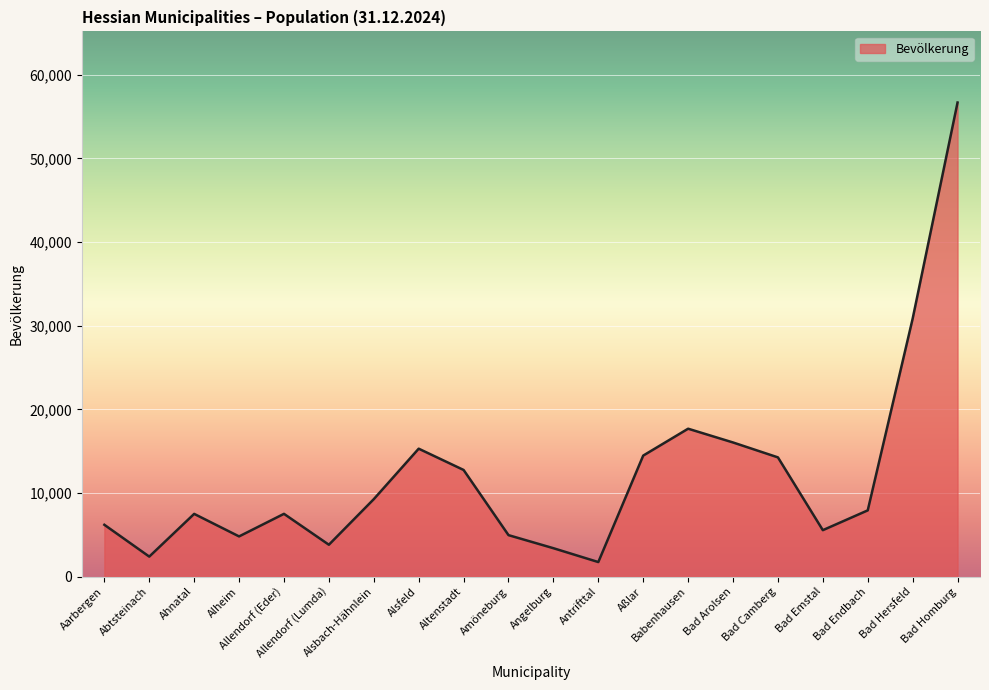

What is the difference between the maximum and minimum values?

54934